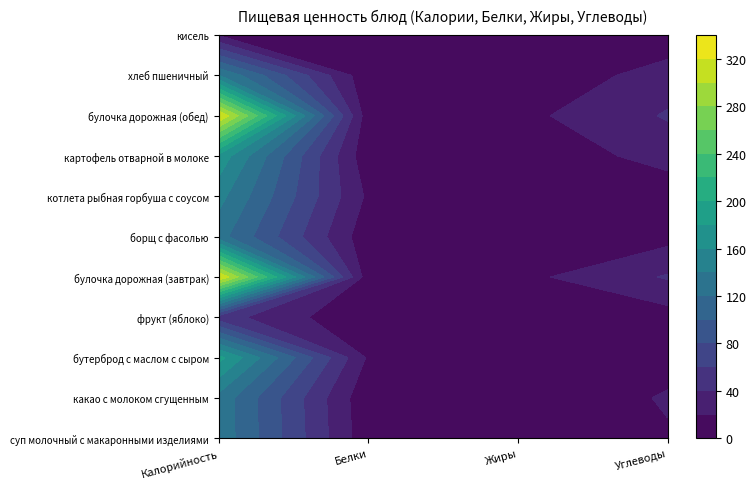

What is the minimum value for бутерброд с маслом с сыром?

5.0